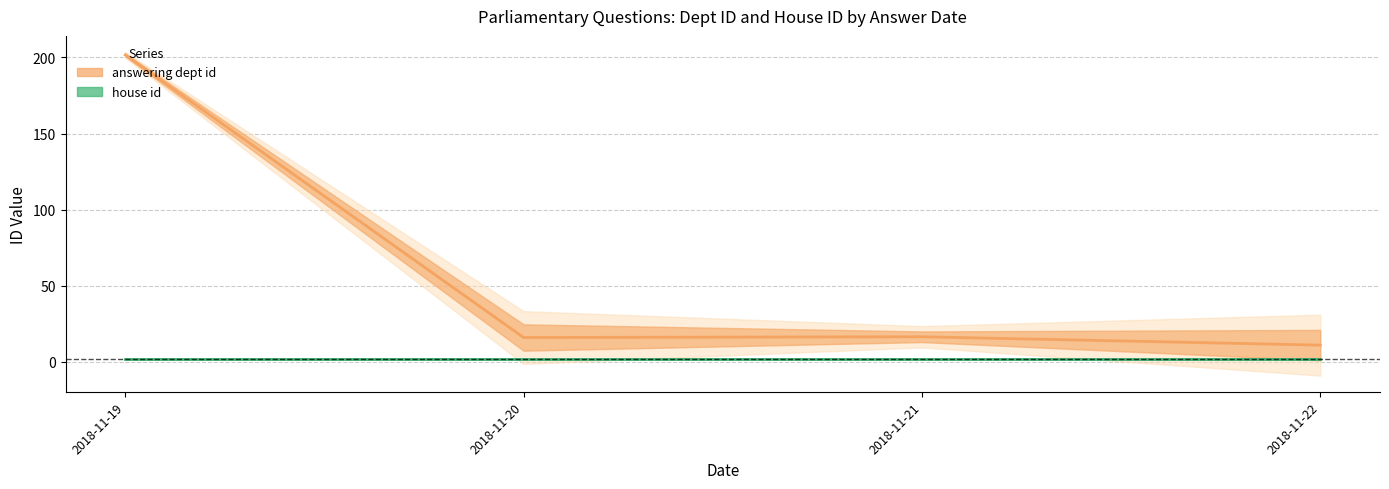

Is this an area chart (filled region under the line)?

No